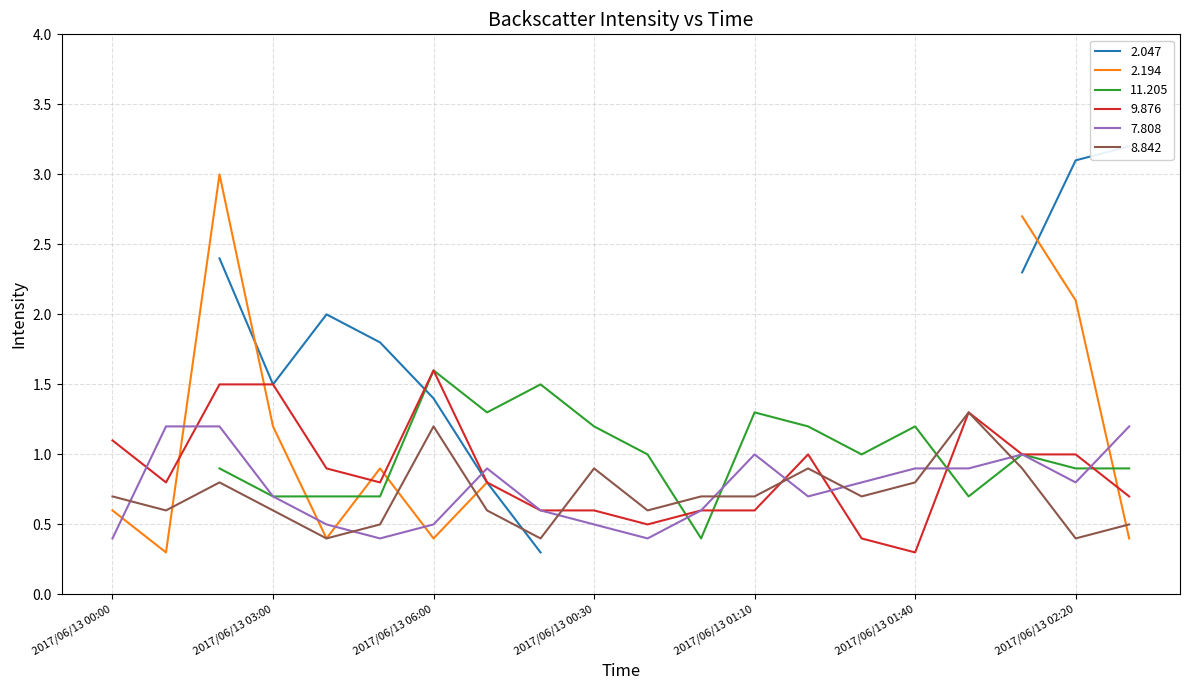

Where is the first local maximum for 8.842?

2017/06/13 02:00